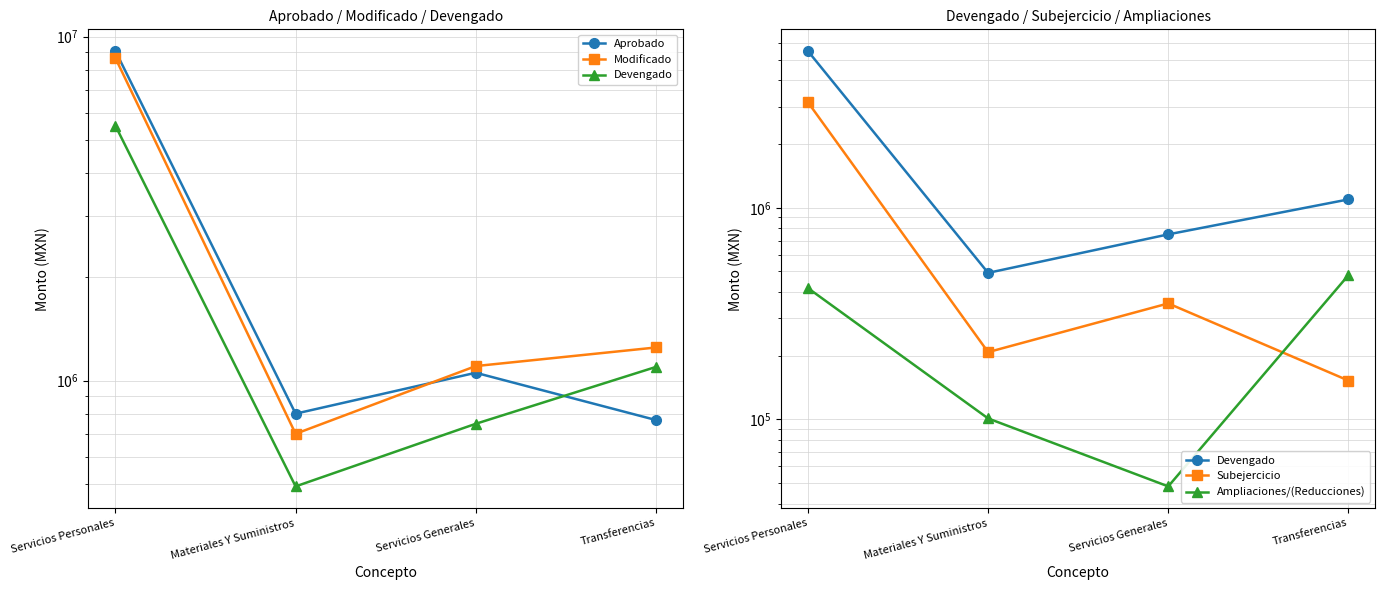

What is the average value of the Devengado series?

1960250.6